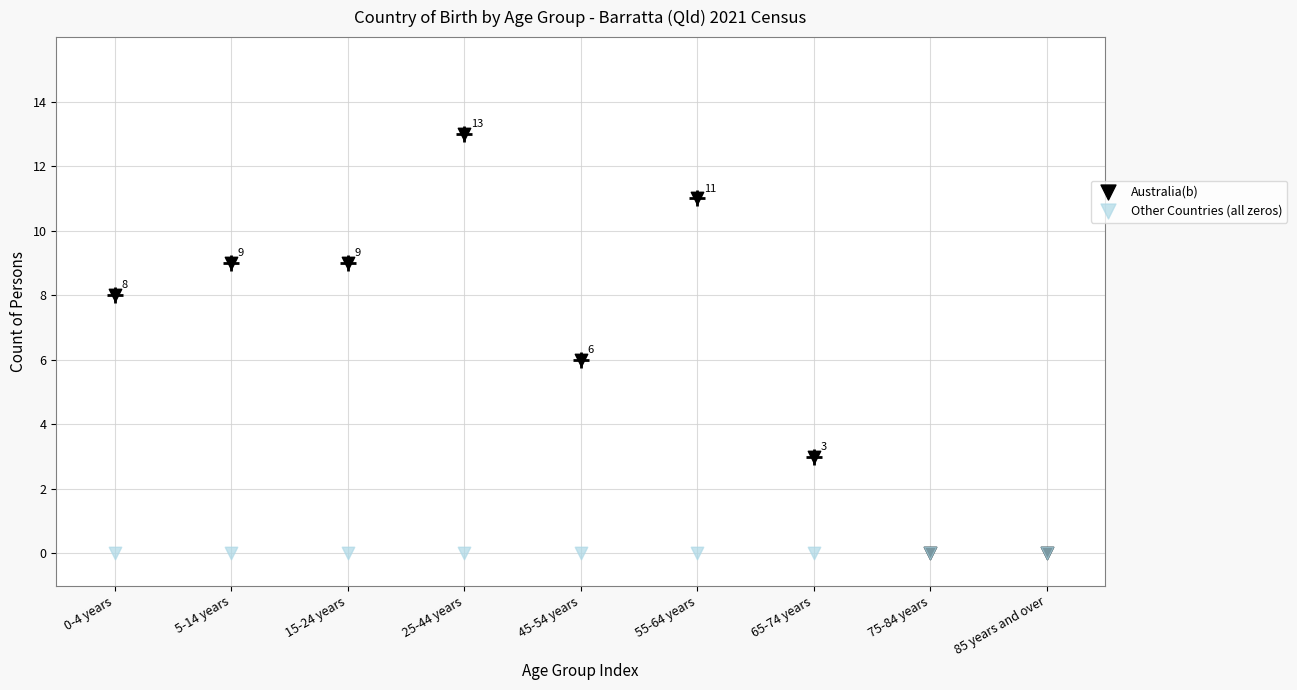

What are all the series names shown in the legend?

Australia(b), Other Countries (all zeros)